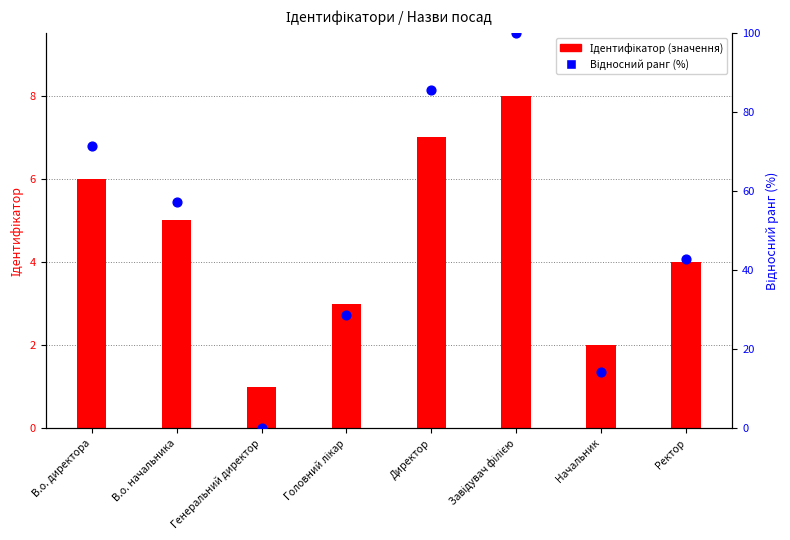

What are all the series names shown in the legend?

Ідентифікатор (значення), Відносний ранг (%)